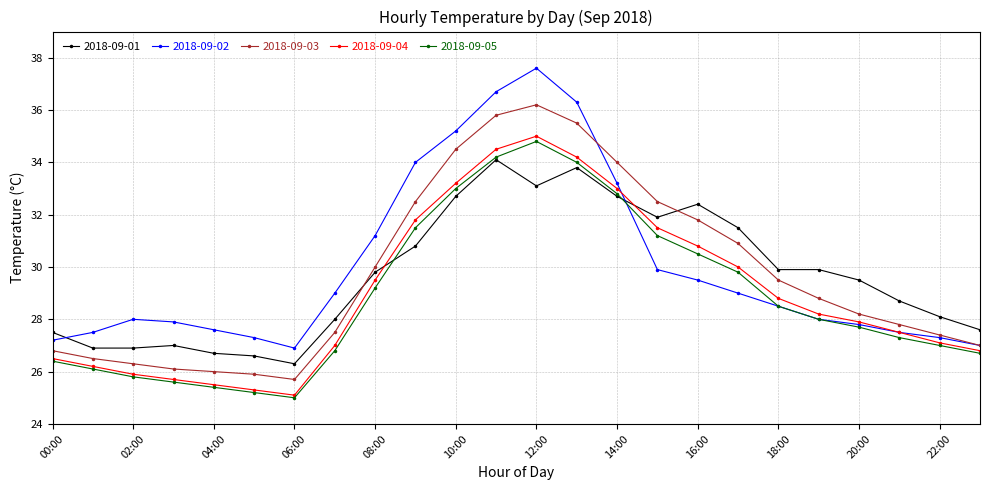

Reading right to left, what are all the values shown in this chart?

2018-09-01: 27.6	28.1	28.7	29.5	29.9	29.9	31.5	32.4	31.9	32.7	33.8	33.1	34.1	32.7	30.8	29.8	28.0	26.3	26.6	26.7	27.0	26.9	26.9	27.5
2018-09-02: 27.0	27.3	27.5	27.8	28.0	28.5	29.0	29.5	29.9	33.2	36.3	37.6	36.7	35.2	34.0	31.2	29.0	26.9	27.3	27.6	27.9	28.0	27.5	27.2
2018-09-03: 27.0	27.4	27.8	28.2	28.8	29.5	30.9	31.8	32.5	34.0	35.5	36.2	35.8	34.5	32.5	30.0	27.5	25.7	25.9	26.0	26.1	26.3	26.5	26.8
2018-09-04: 26.8	27.1	27.5	27.9	28.2	28.8	30.0	30.8	31.5	33.0	34.2	35.0	34.5	33.2	31.8	29.5	27.0	25.1	25.3	25.5	25.7	25.9	26.2	26.5
2018-09-05: 26.7	27.0	27.3	27.7	28.0	28.5	29.8	30.5	31.2	32.8	34.0	34.8	34.2	33.0	31.5	29.2	26.8	25.0	25.2	25.4	25.6	25.8	26.1	26.4